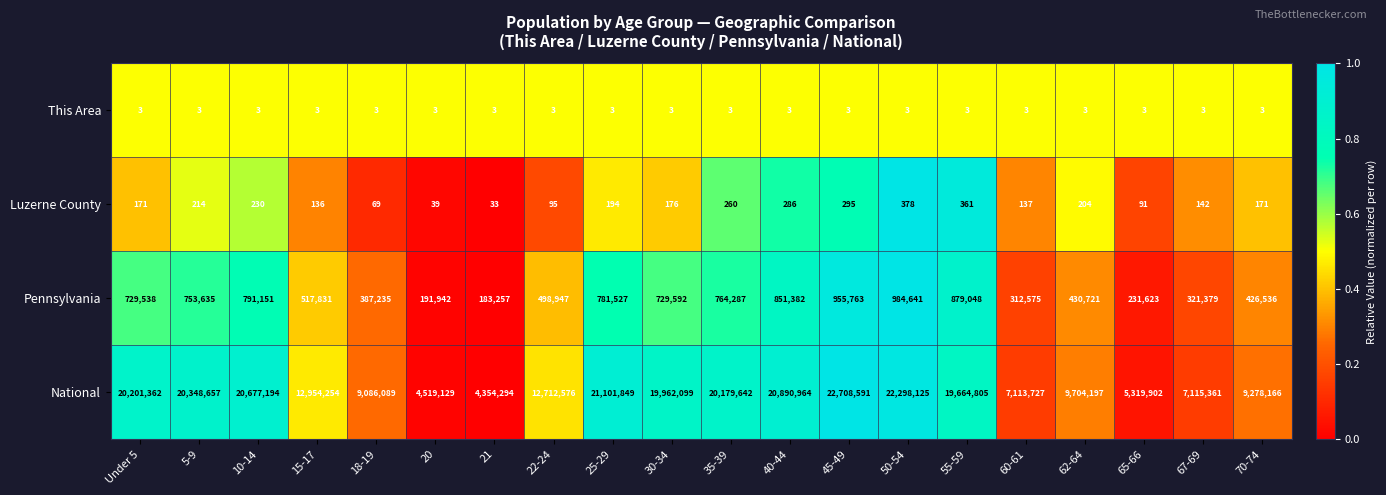

What is the sum of all This Area values?

60